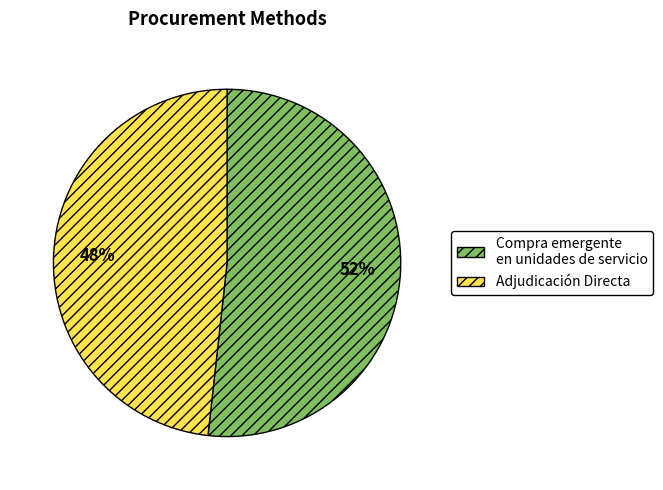

To the nearest percent, what portion does Adjudicación Directa represent?

48%